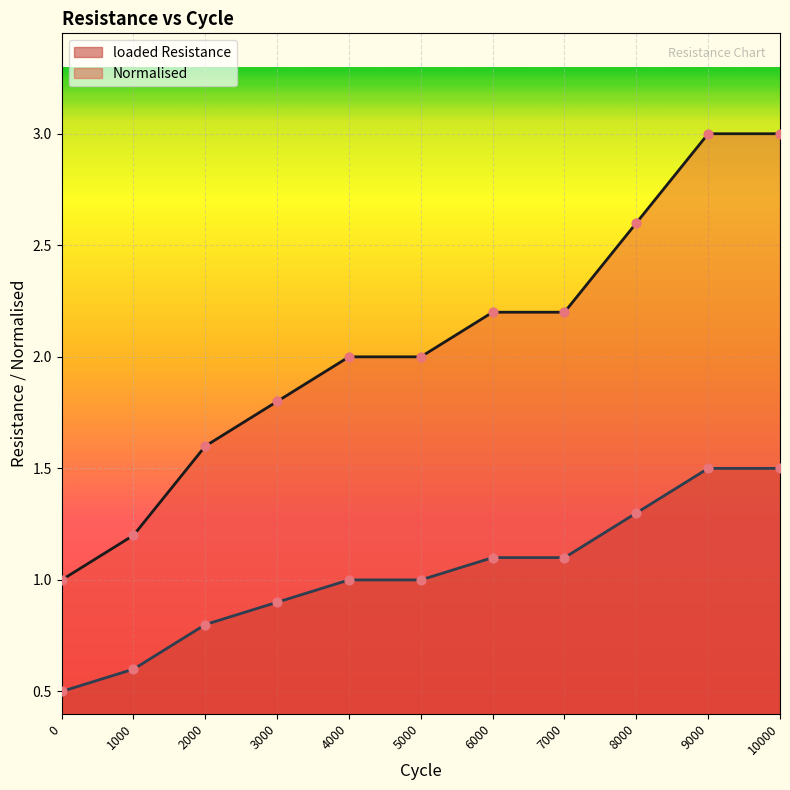

Which series has the largest total across all categories?

Normalised